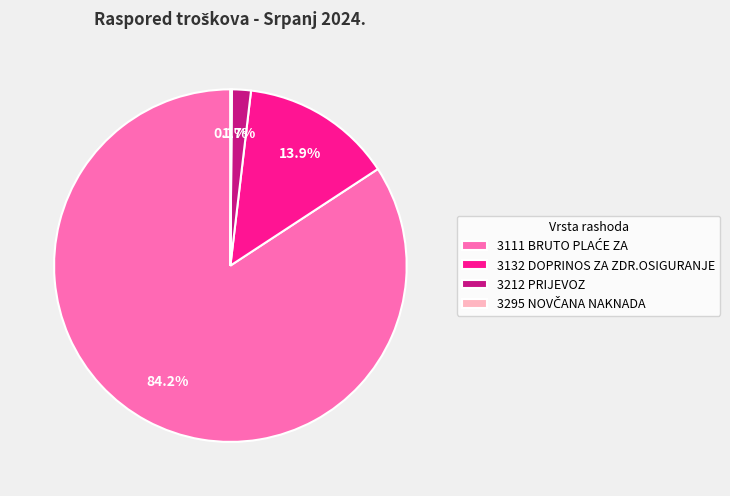

What is the total percentage of 3132 DOPRINOS ZA ZDR.OSIGURANJE and 3212 PRIJEVOZ?

15.6%